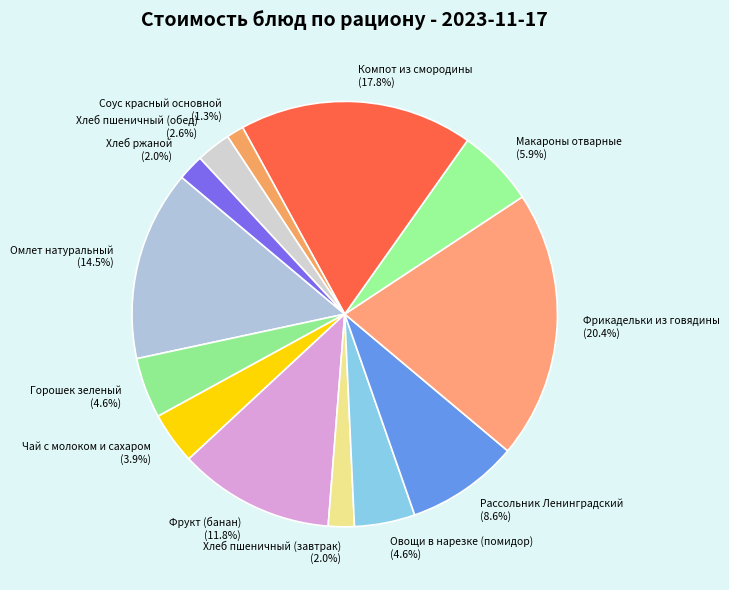

Is there a majority slice in this chart?

No